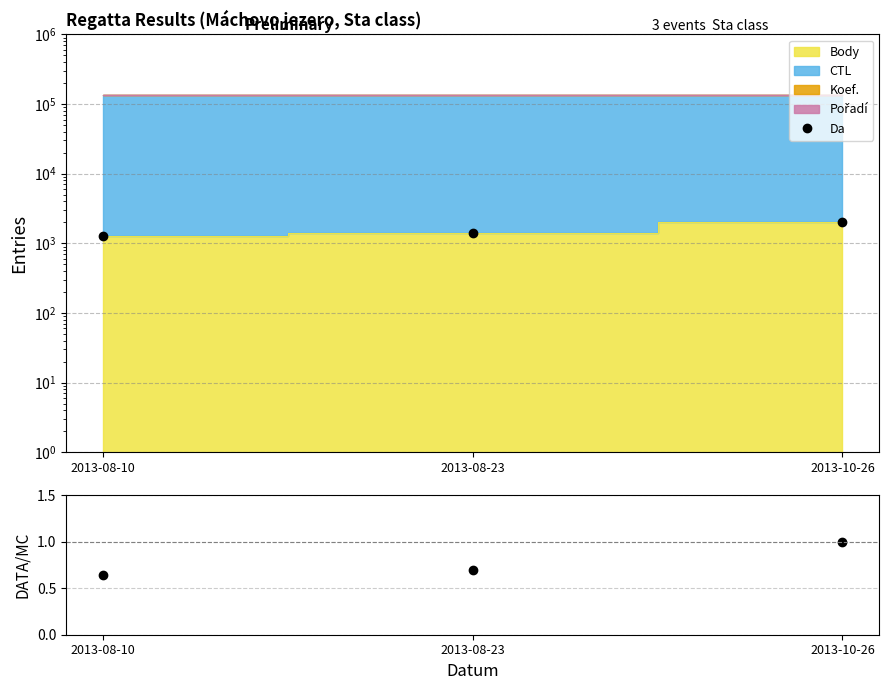

Reading left to right, transcribe all the data shown in this chart.

Da: 1295.0	1390.0	2000.0
DATA/MC: 0.6	0.7	1.0